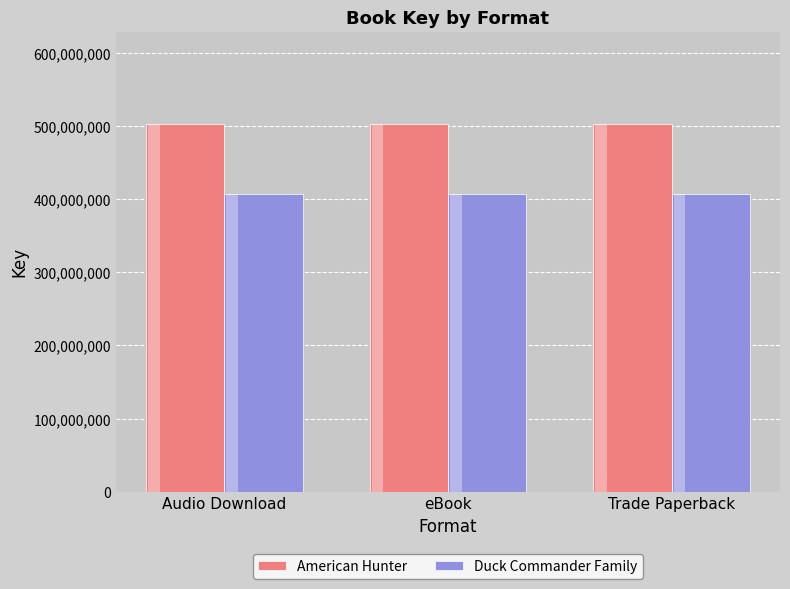

What is the minimum value for Duck Commander Family?

406580115